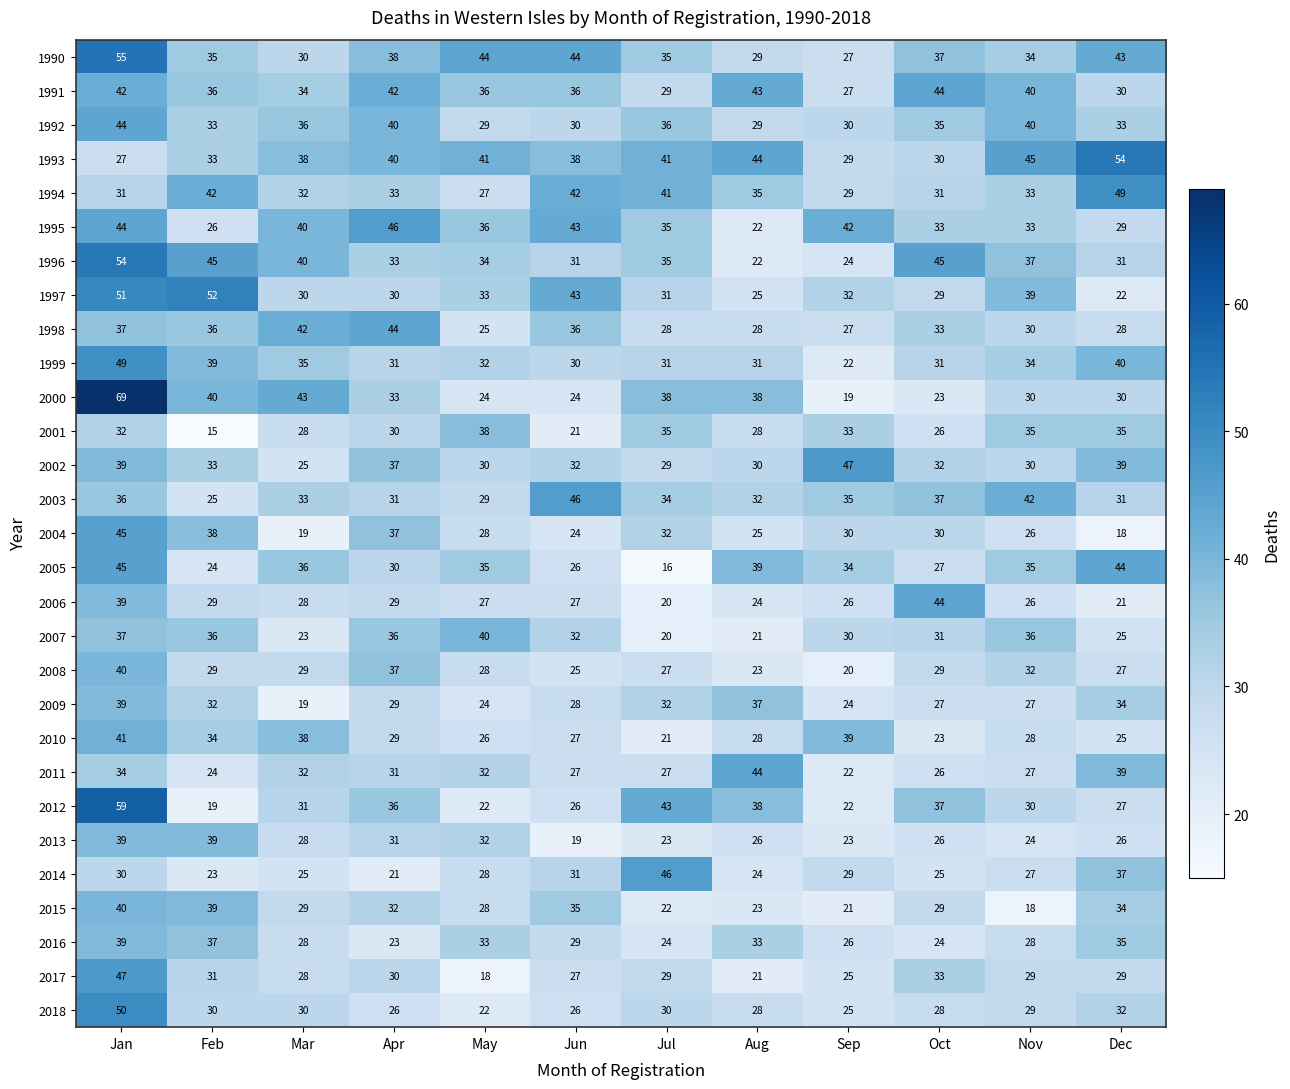

How many values in the 2000 series are below 33?

6